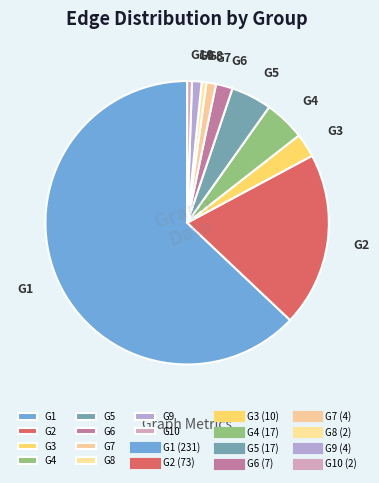

True or false: G3 accounts for 3% of the total.

True